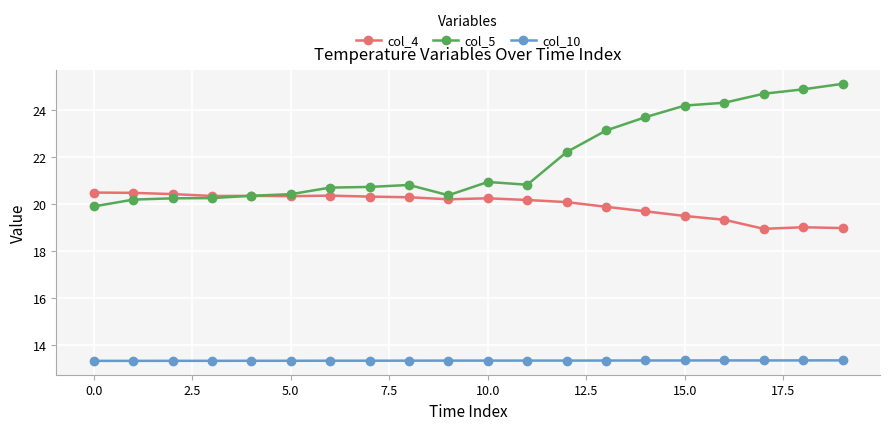

True or false: col_4 and col_10 intersect in this chart.

False